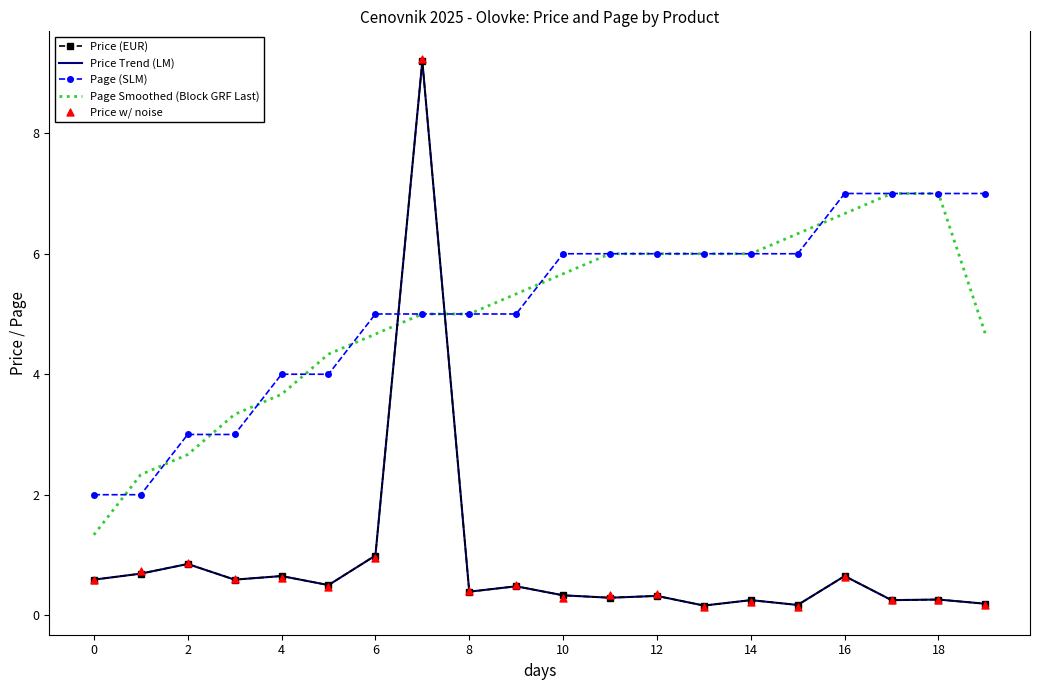

What are all the series names shown in the legend?

Price (EUR), Price Trend (LM), Page (SLM), Page Smoothed (Block GRF Last), Price w/ noise